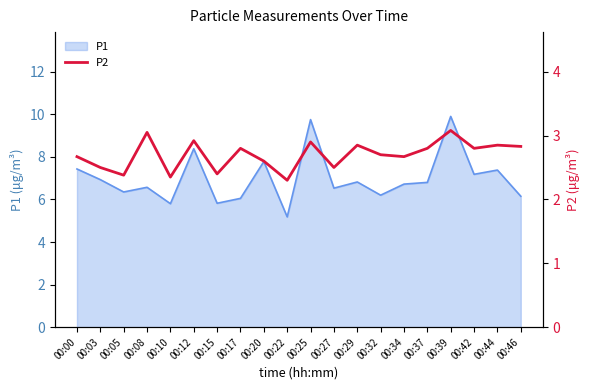

At which label is the value closest to 2?

00:22